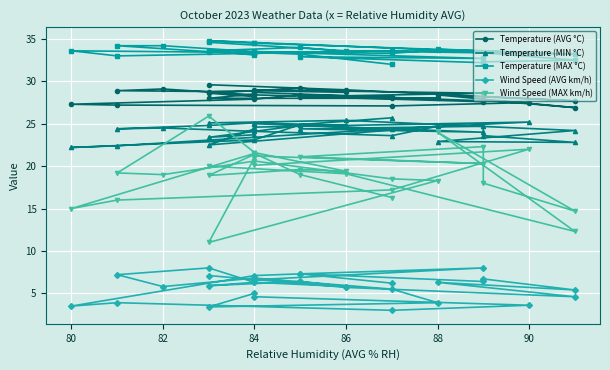

The Wind Speed (MAX km/h) series shows 6.5 at 88. True or false?

False